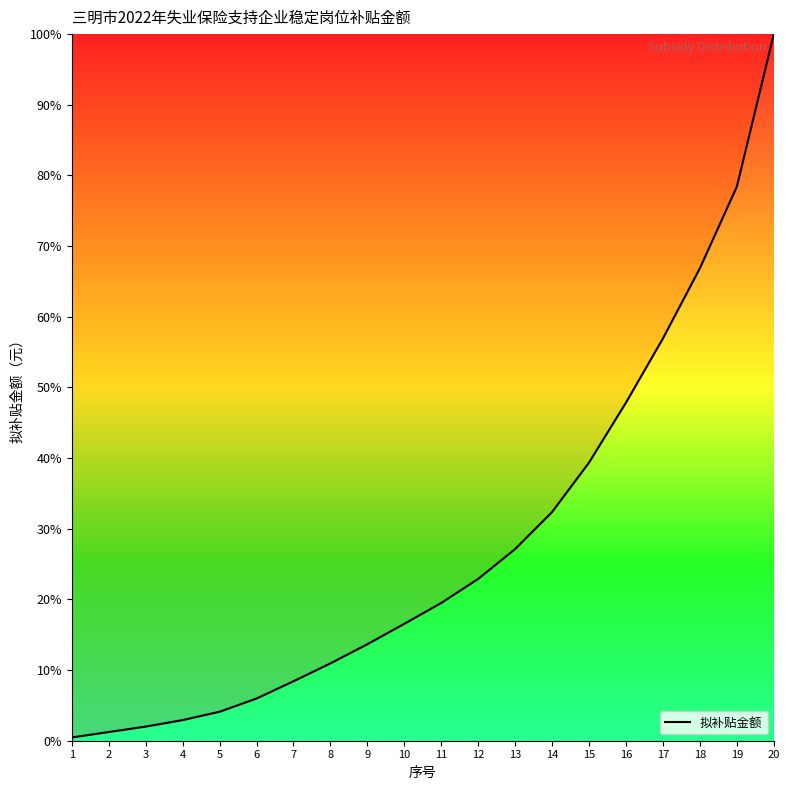

What is the ratio of the value at 14 to the value at 13?

1.2